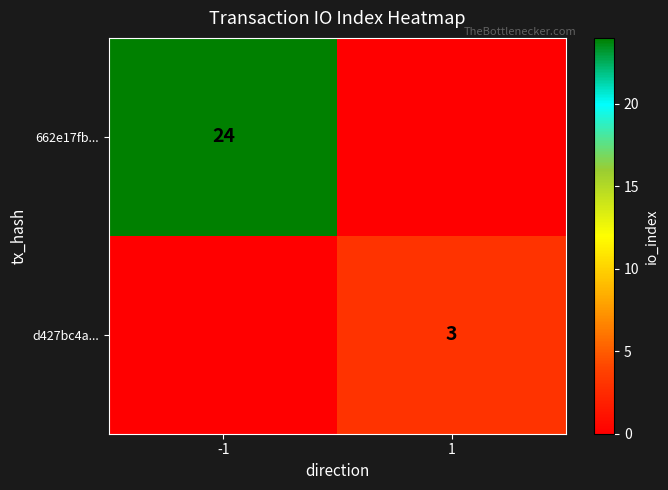

Is it true that 662e17fb... equals 34 at -1?

False